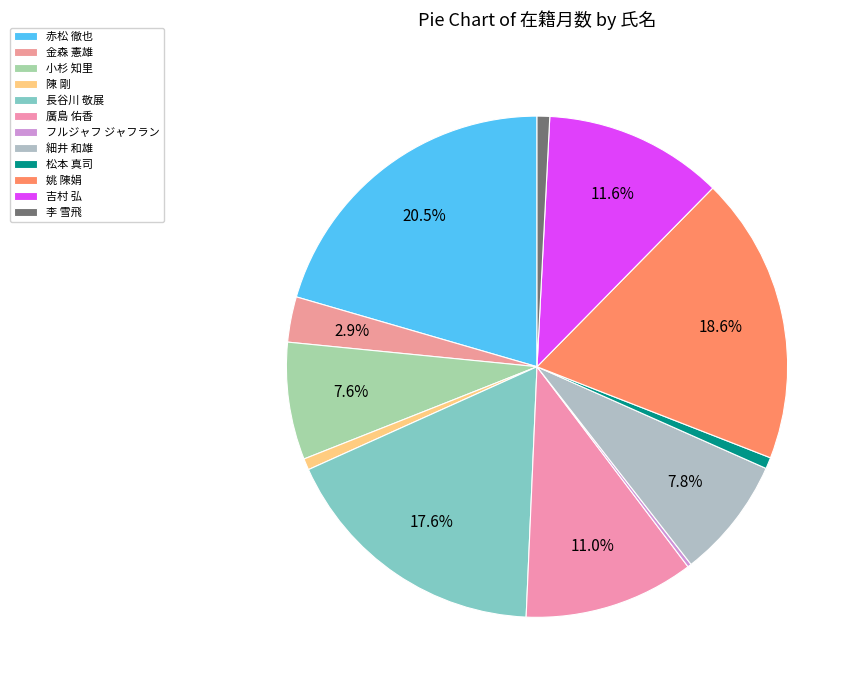

To the nearest percent, what portion does 姚 陳娟 represent?

19%